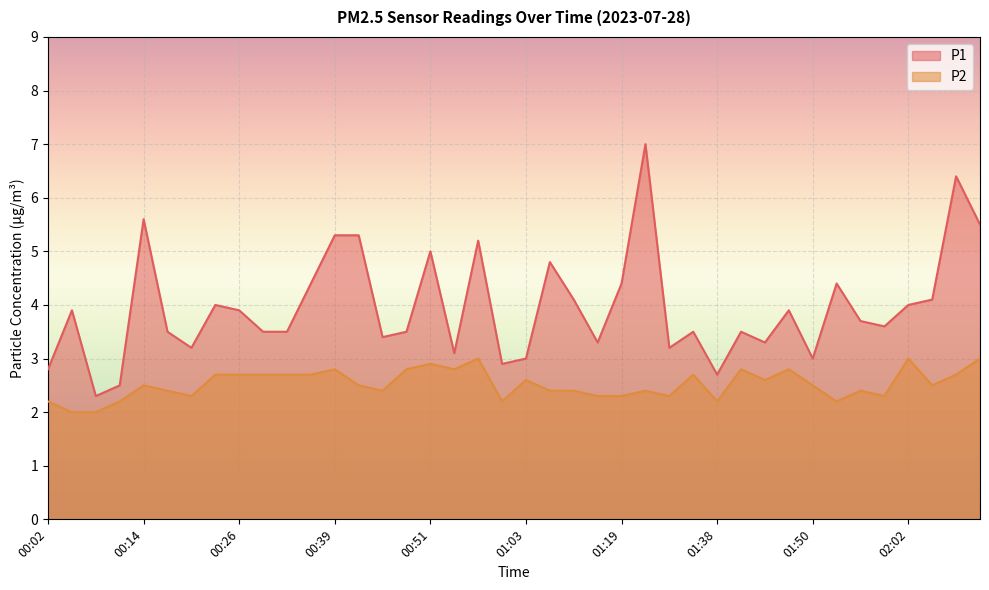

What are all the series names shown in the legend?

P1, P2